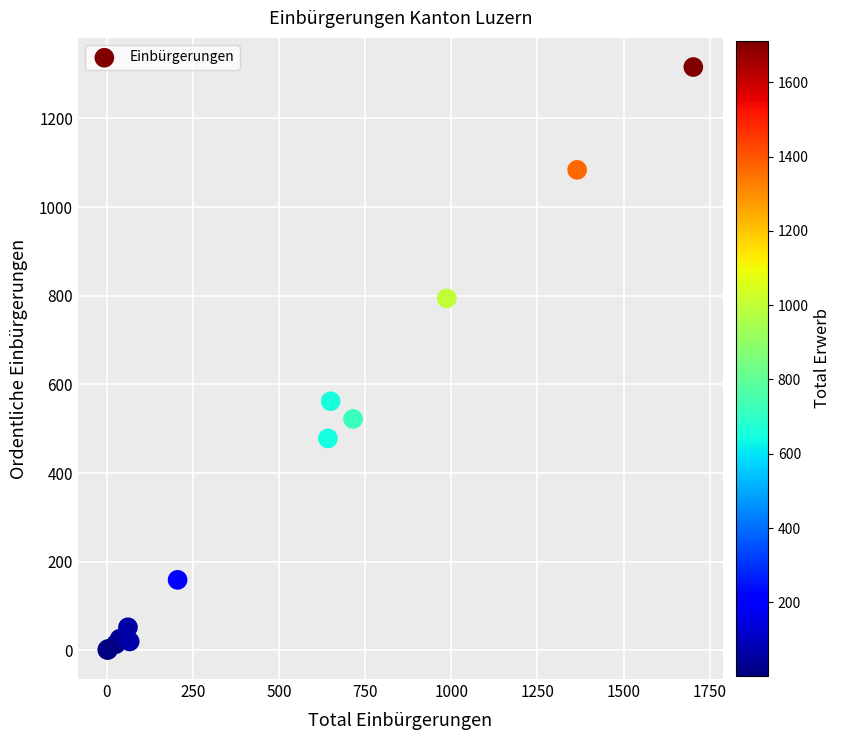

What Y value in the scatter plot is closest to 658?

562